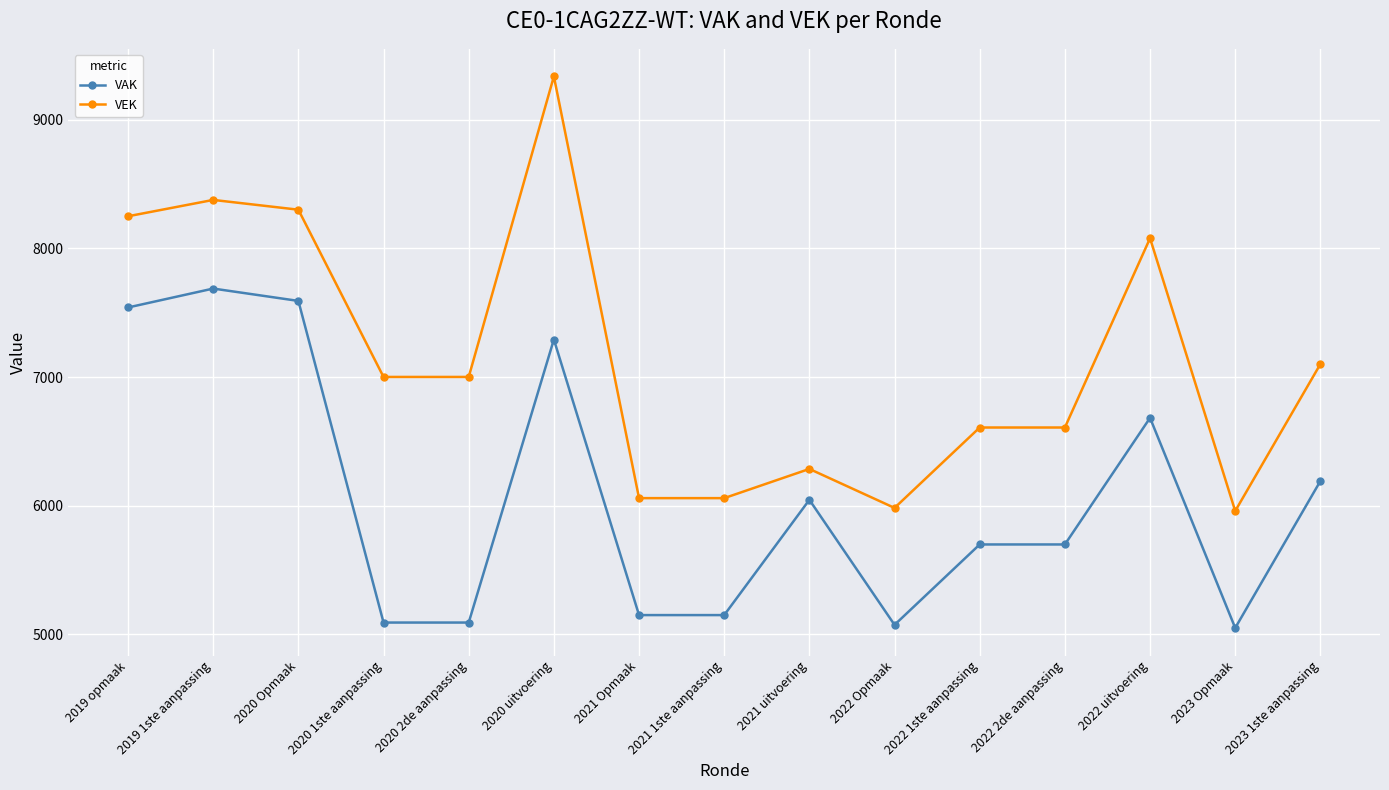

What is the sum of the VEK values at 2023 Opmaak and 2022 uitvoering?

14038